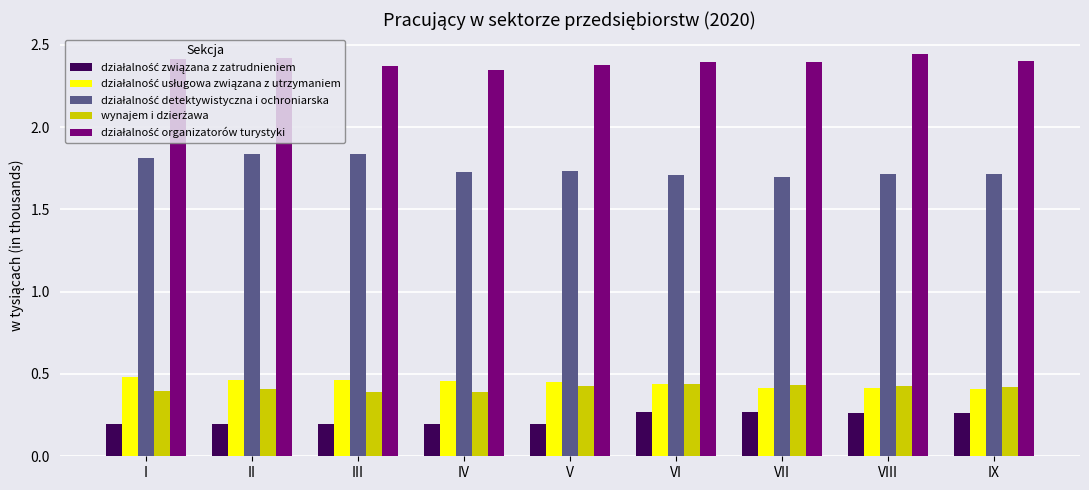

What is the total value across all series at IV?

5.1